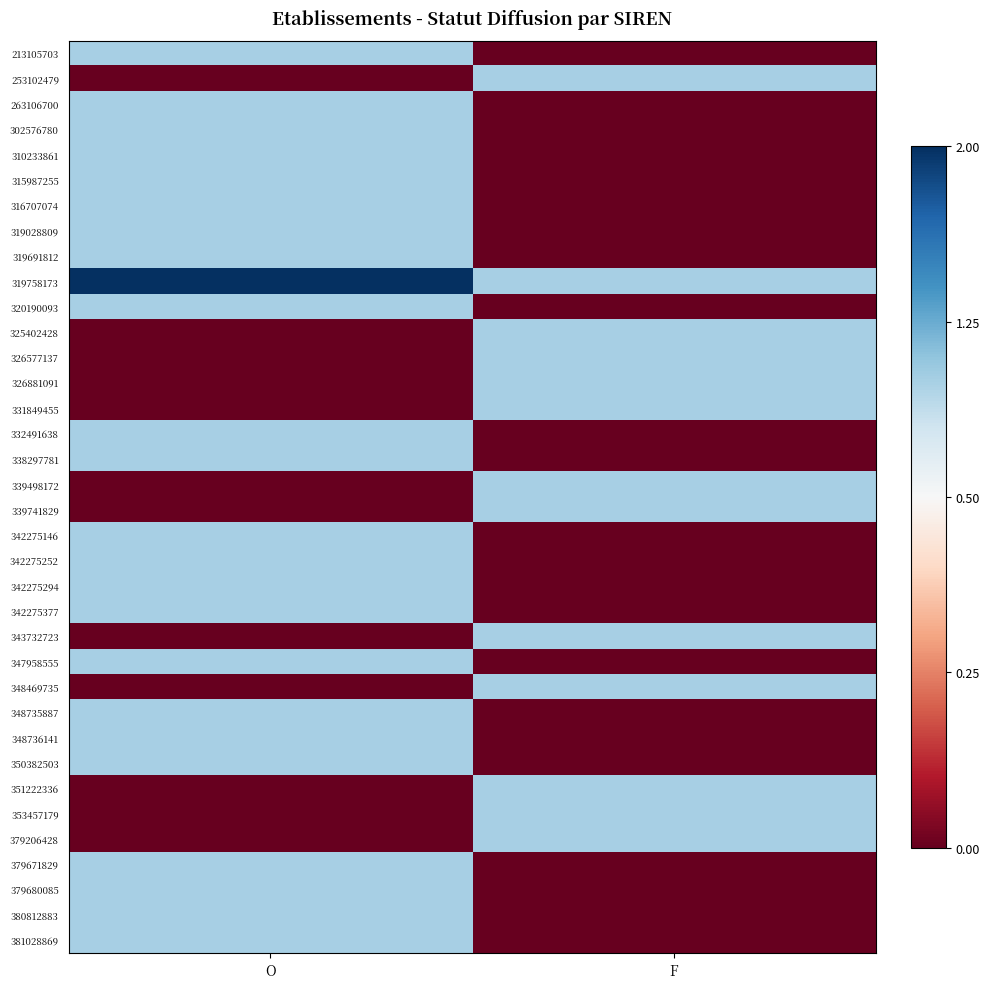

Rank the series by their maximum value, from highest to lowest.

319758173, 213105703, 253102479, 263106700, 302576780, 310233861, 315987255, 316707074, 319028809, 319691812, 320190093, 325402428, 326577137, 326881091, 331849455, 332491638, 338297781, 339498172, 339741829, 342275146, 342275252, 342275294, 342275377, 343732723, 347958555, 348469735, 348735887, 348736141, 350382503, 351222336, 353457179, 379206428, 379671829, 379680085, 380812883, 381028869